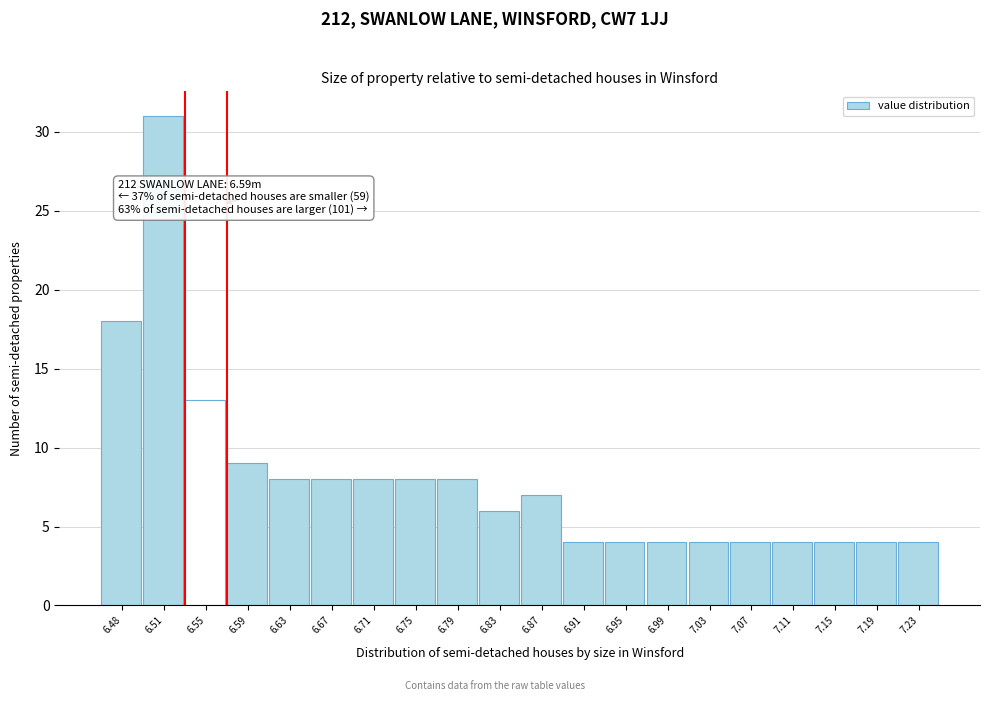

Reading left to right, what are all the values shown in this chart?

6.48=18	6.51=31	6.55=13	6.59=9	6.63=8	6.67=8	6.71=8	6.75=8	6.79=8	6.83=6	6.87=7	6.91=4	6.95=4	6.99=4	7.03=4	7.07=4	7.11=4	7.15=4	7.19=4	7.23=4